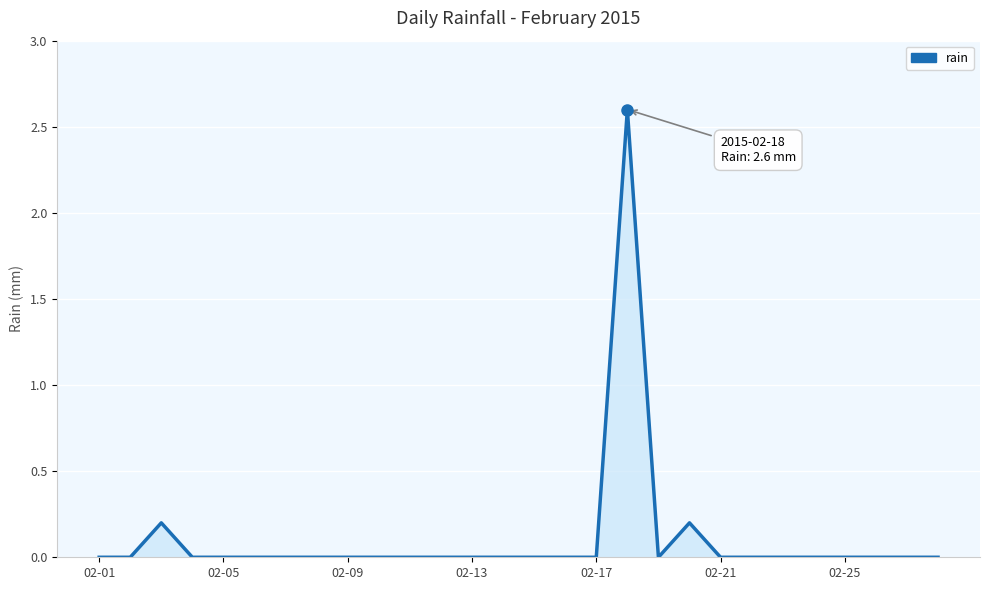

What is the greatest value displayed?

2.6